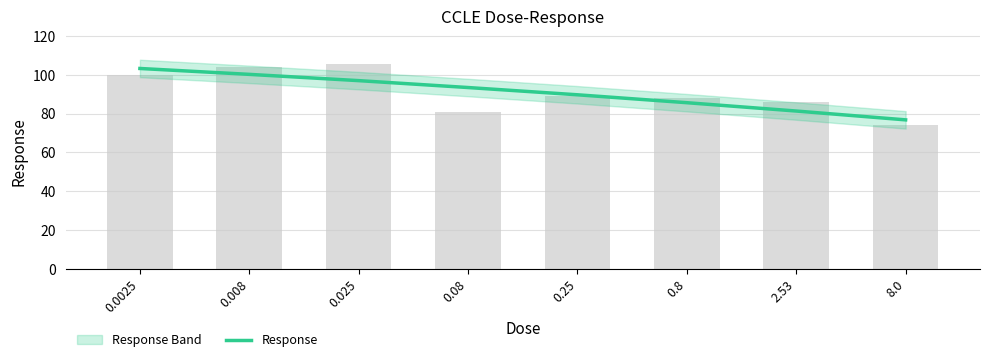

How many values exceed 93?

4